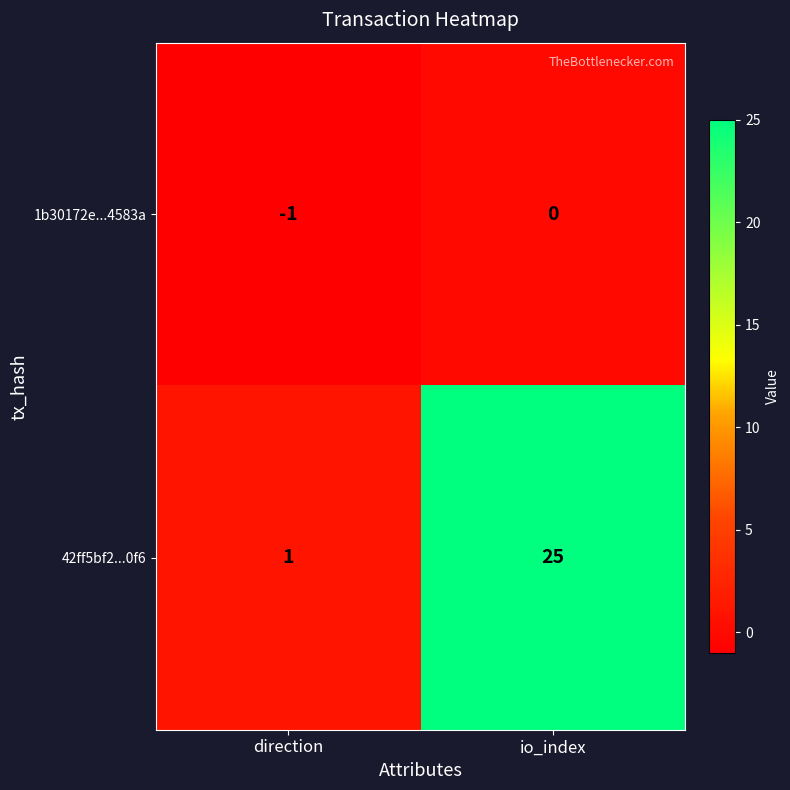

At which category does the chart reach its minimum across all series?

direction